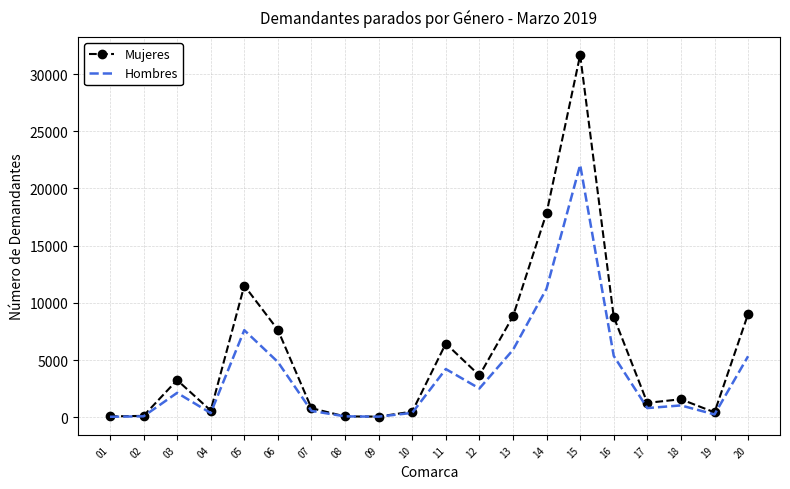

Is the value of Mujeres at 18 greater than the value of Hombres at 02?

Yes